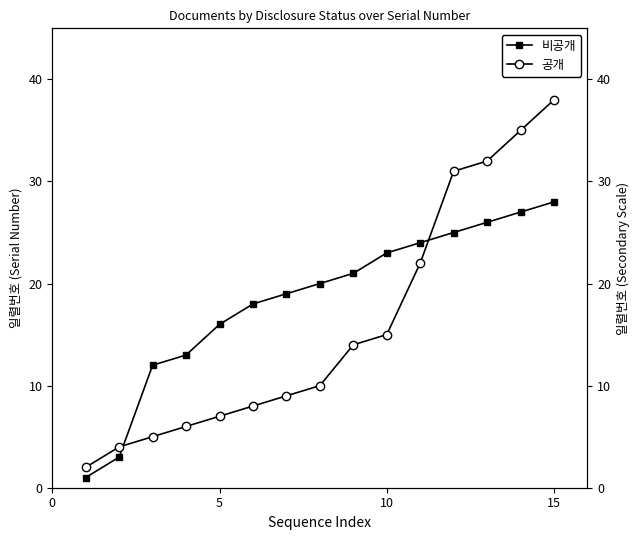

What value does the 공개 series have at 10, to the nearest 10?

20